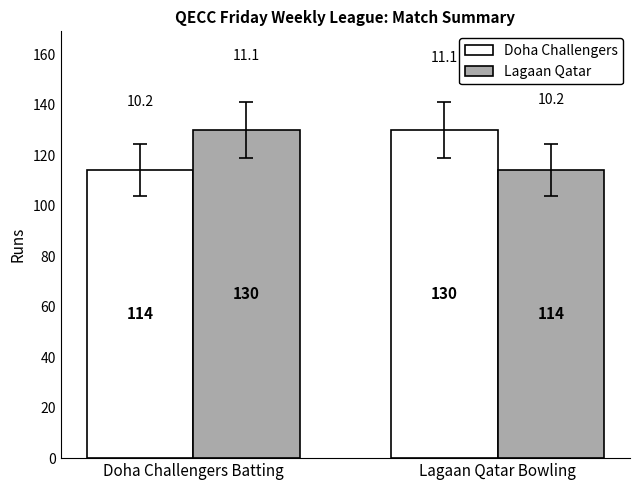

Reading left to right, what are all the values shown in this chart?

Doha Challengers: 114	130
Lagaan Qatar: 130	114